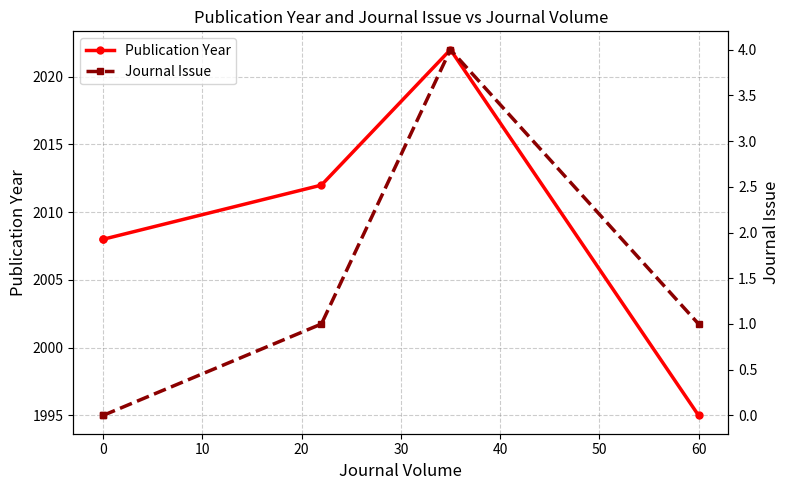

True or false: Publication Year and Journal Issue cross at least once.

False